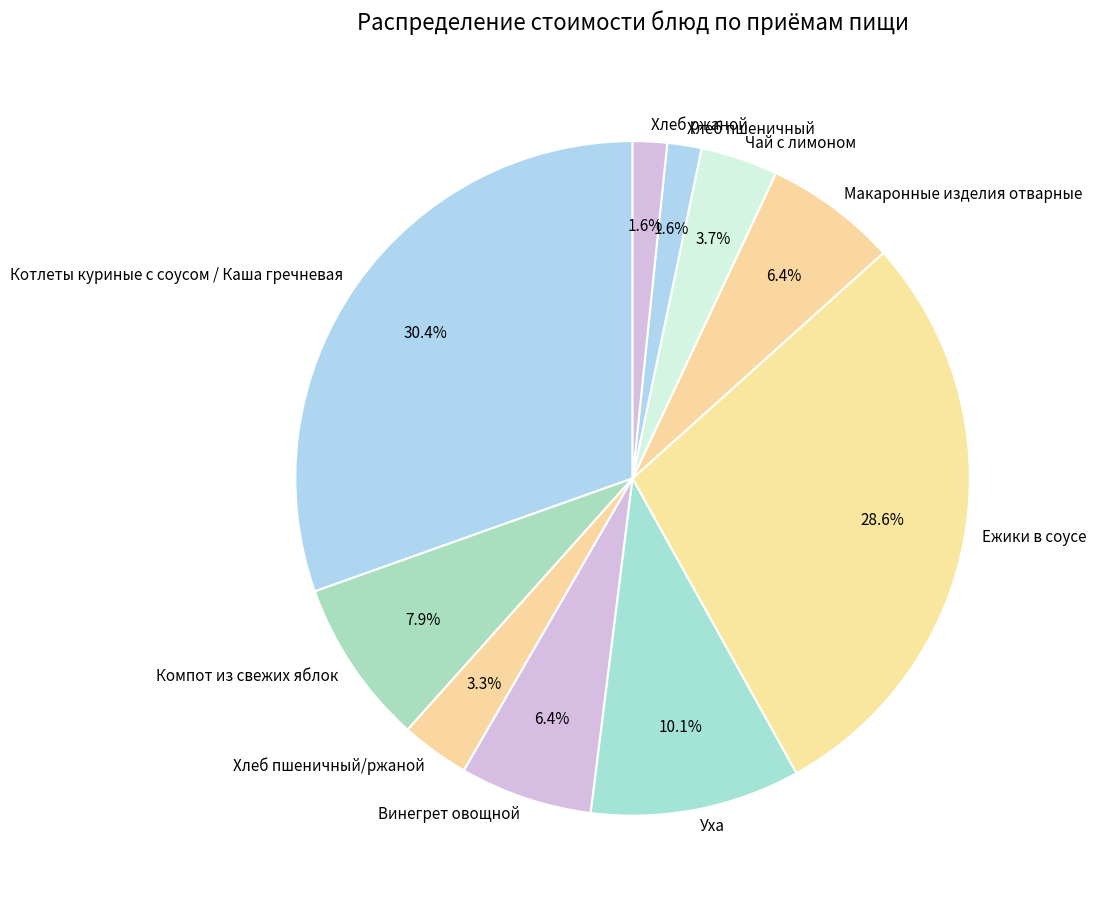

Approximately how many times larger is the value at Макаронные изделия отварные compared to Котлеты куриные с соусом / Каша гречневая?

0.2